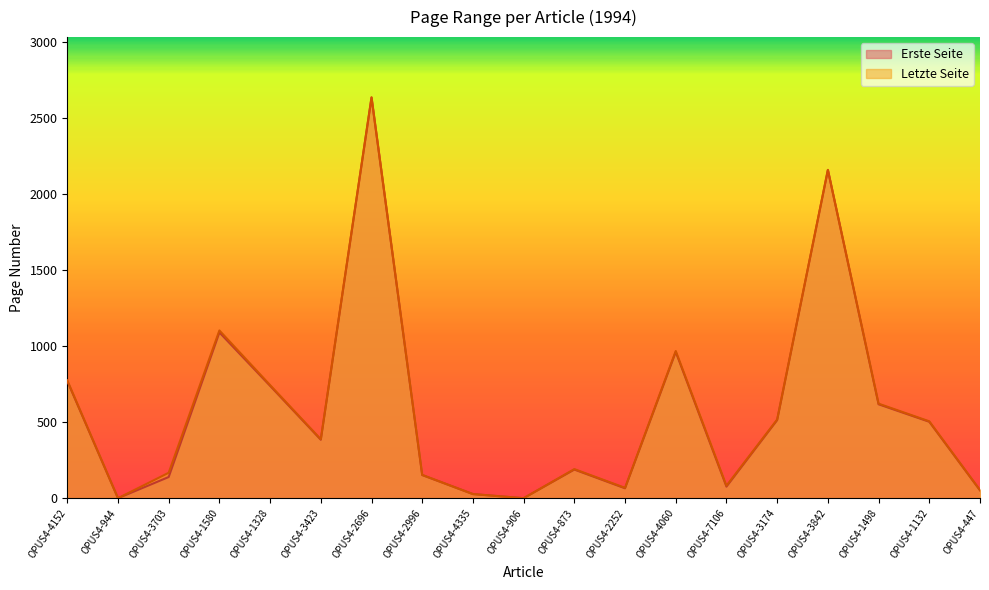

What is the difference between the highest and lowest values at OPUS4-4152?

4